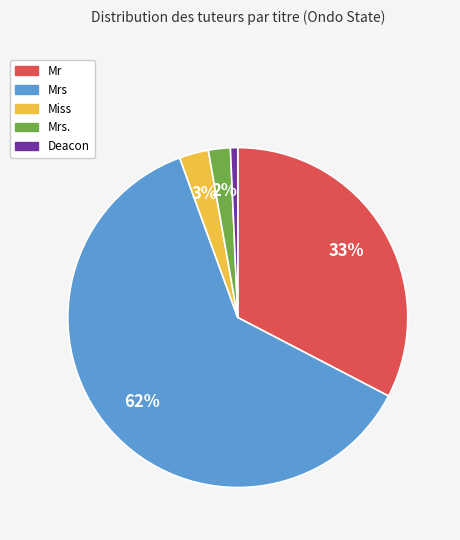

To the nearest percent, what is the average slice percentage?

20%